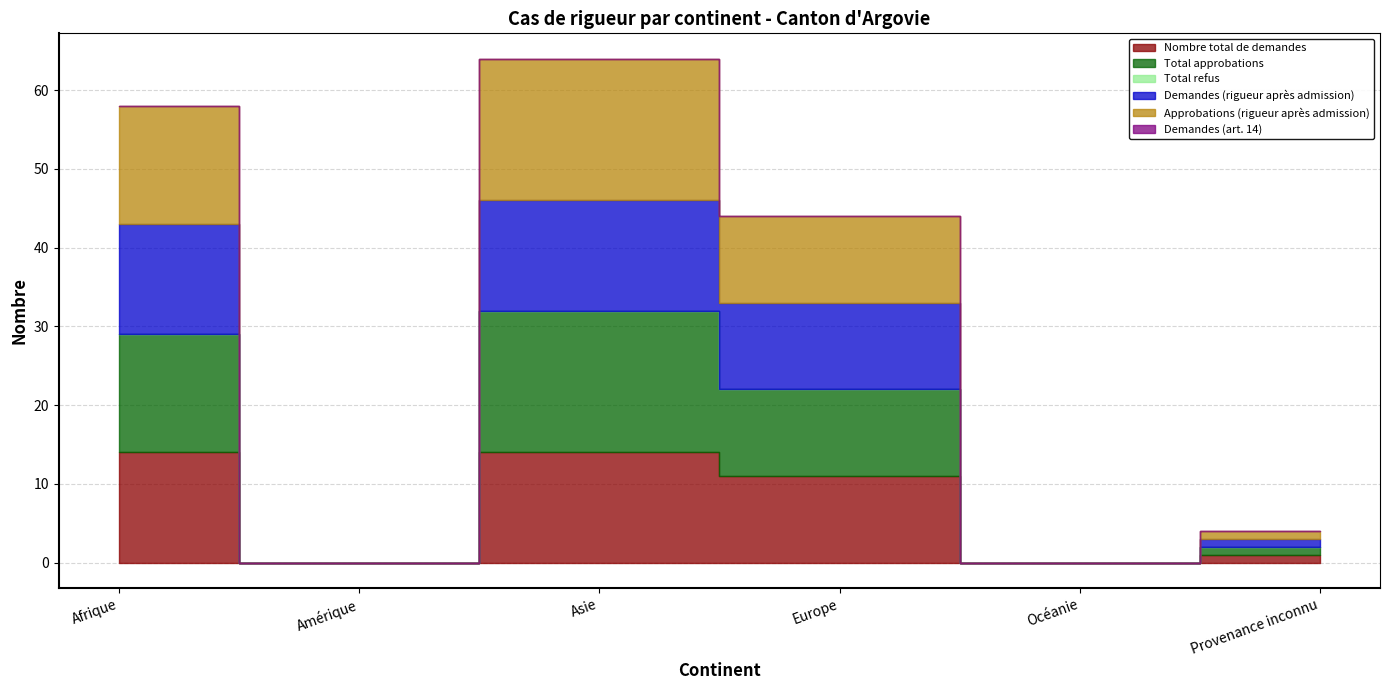

Between Asie and Europe, which is larger?

Asie